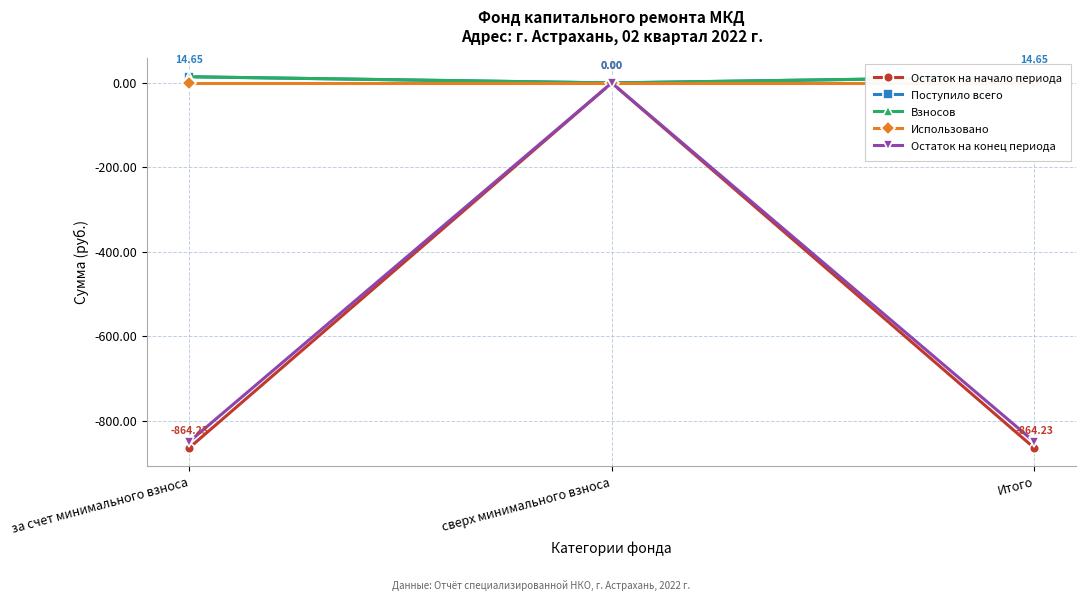

Does the chart display data point markers on the line(s)?

Yes